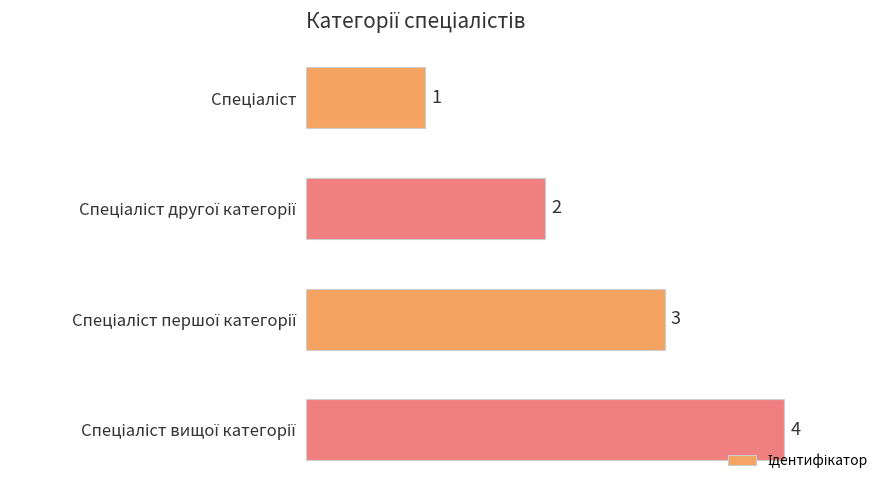

Does the chart contain any negative values?

No